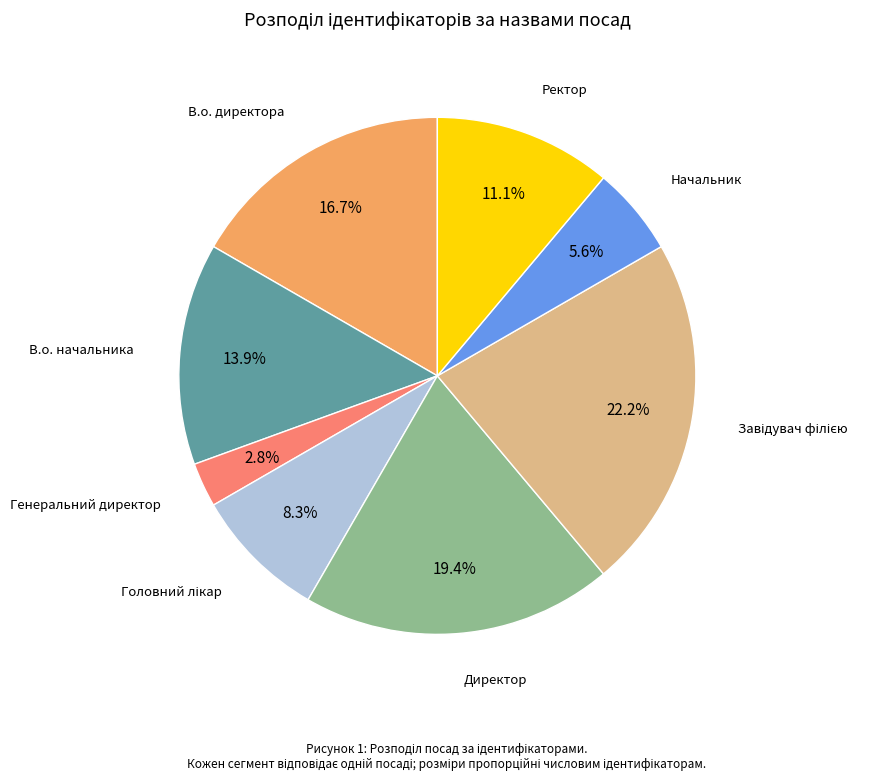

Does any single category account for the majority?

No